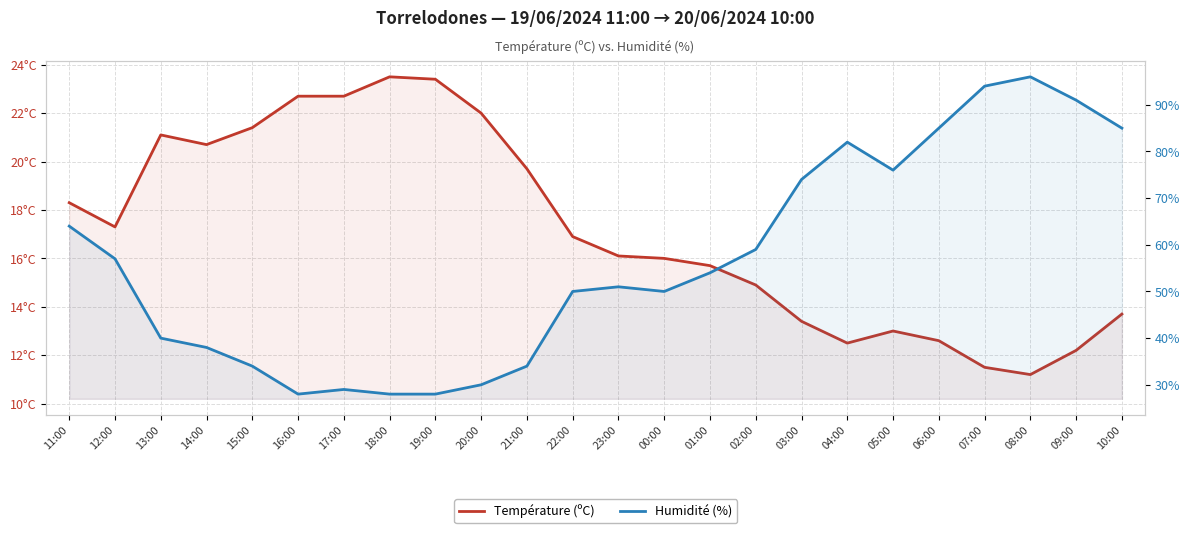

List the series in order of their peak value, lowest first.

Température (ºC), Humidité (%)